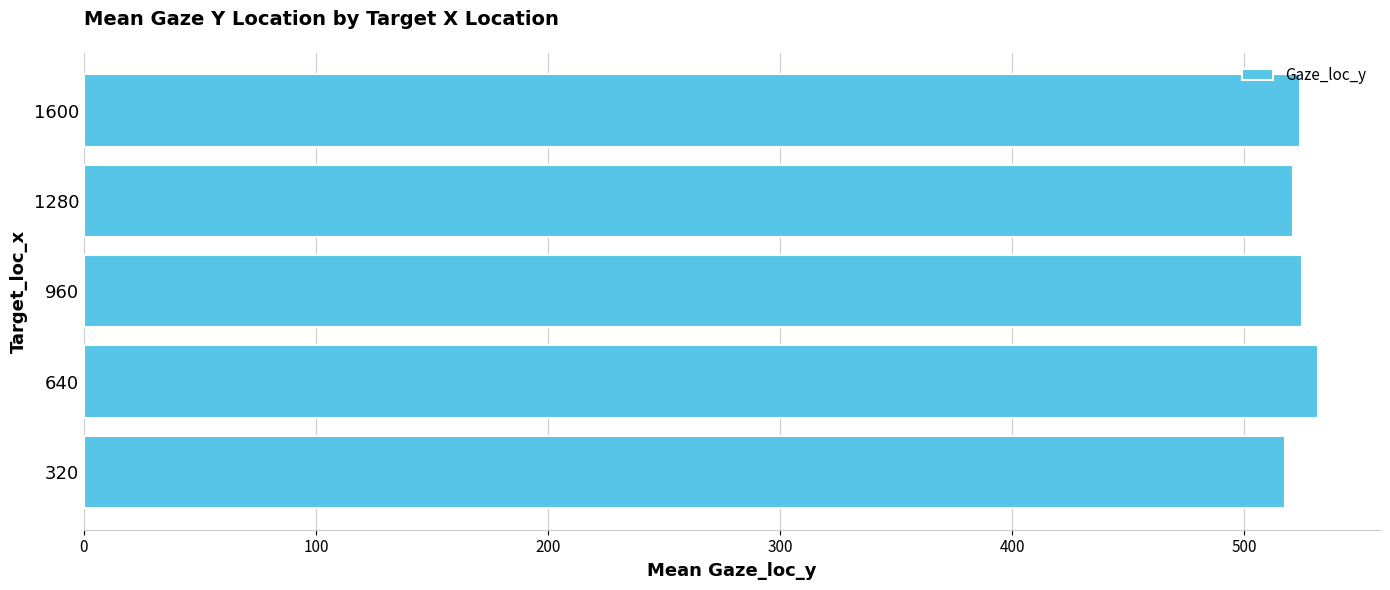

What is the difference between the values at 320 and 640?

14.5